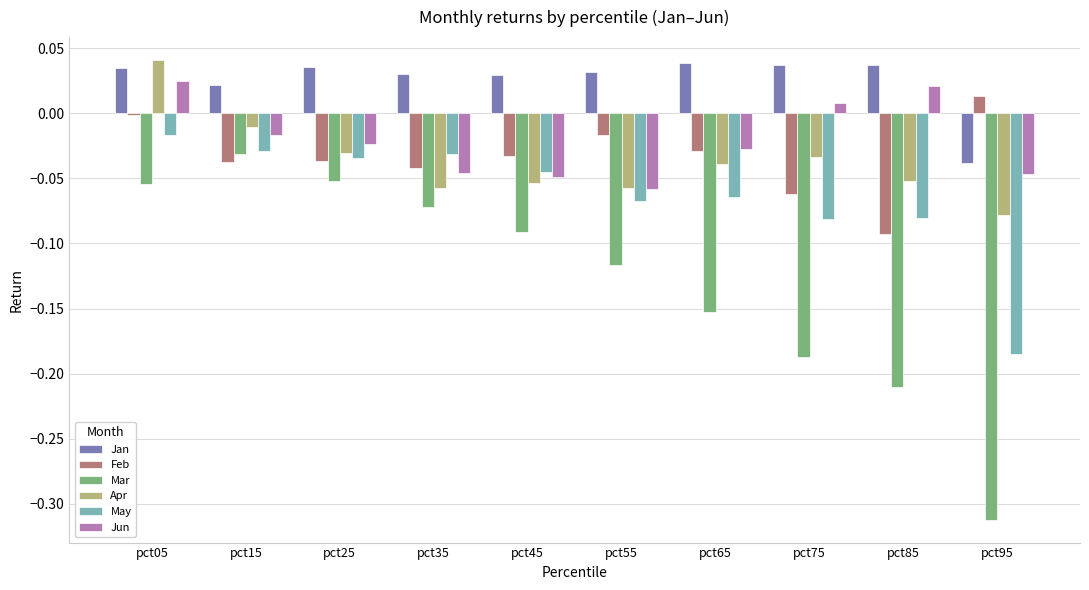

How many data points does each series have?

10